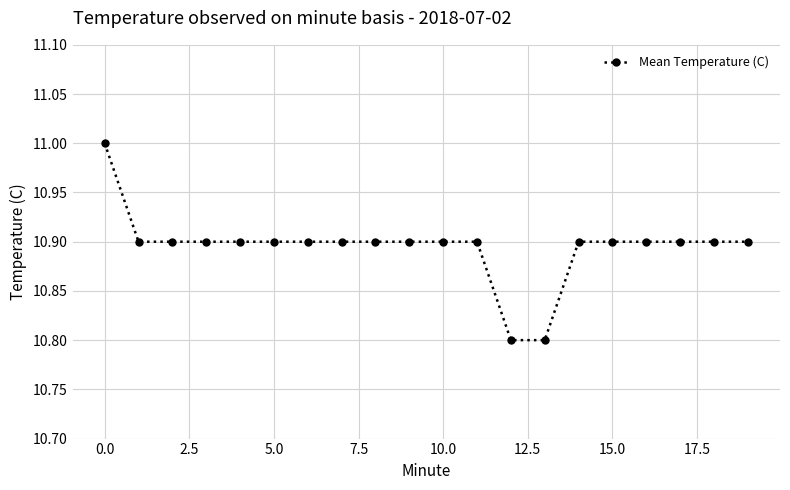

How many values are between 10 and 11?

20